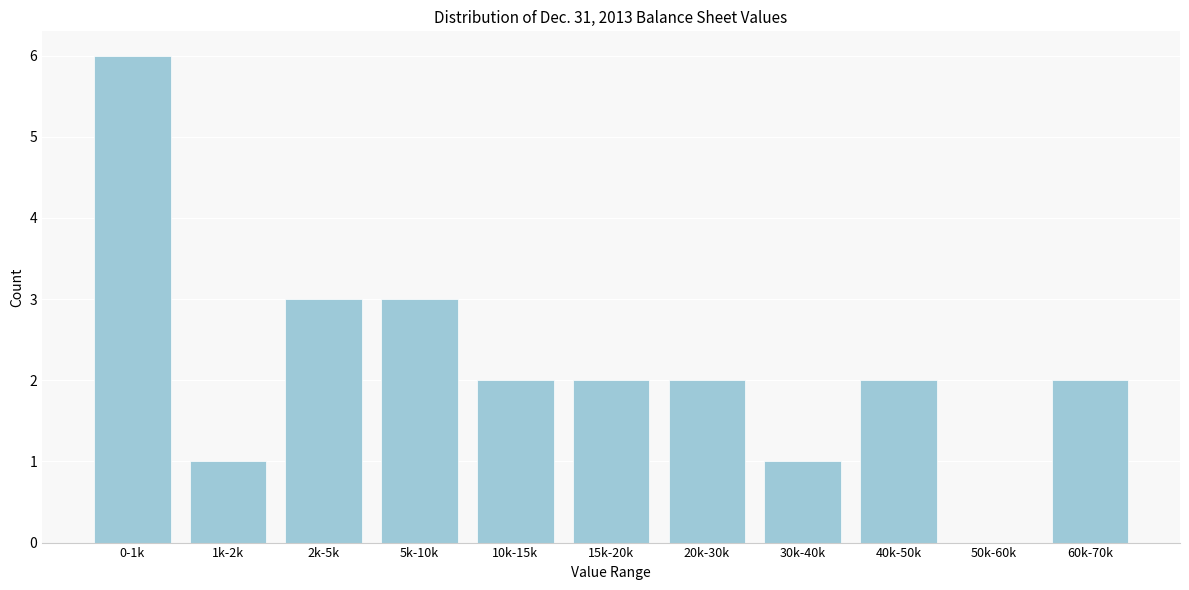

Reading left to right, extract all data points from this chart.

0-1k=6	1k-2k=1	2k-5k=3	5k-10k=3	10k-15k=2	15k-20k=2	20k-30k=2	30k-40k=1	40k-50k=2	50k-60k=0	60k-70k=2